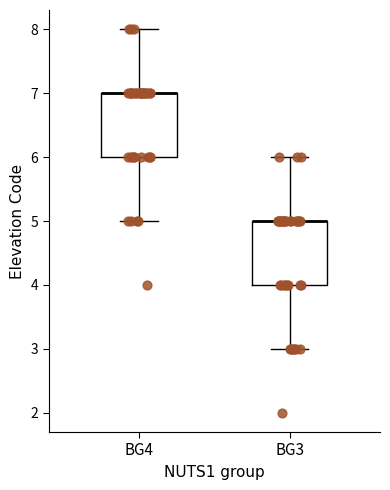

Reading left to right, transcribe this box plot: for each box, give where its median line is, the range the box spans, and where its two whiskers end, as read against the y-axis. The values are not printed on the chart, so give them approximately, as read against the axis.

BG4: median 7 (drawn on the box's upper edge), box 6 to 7, whiskers 5 to 8
BG3: median 5 (drawn on the box's upper edge), box 4 to 5, whiskers 3 to 6